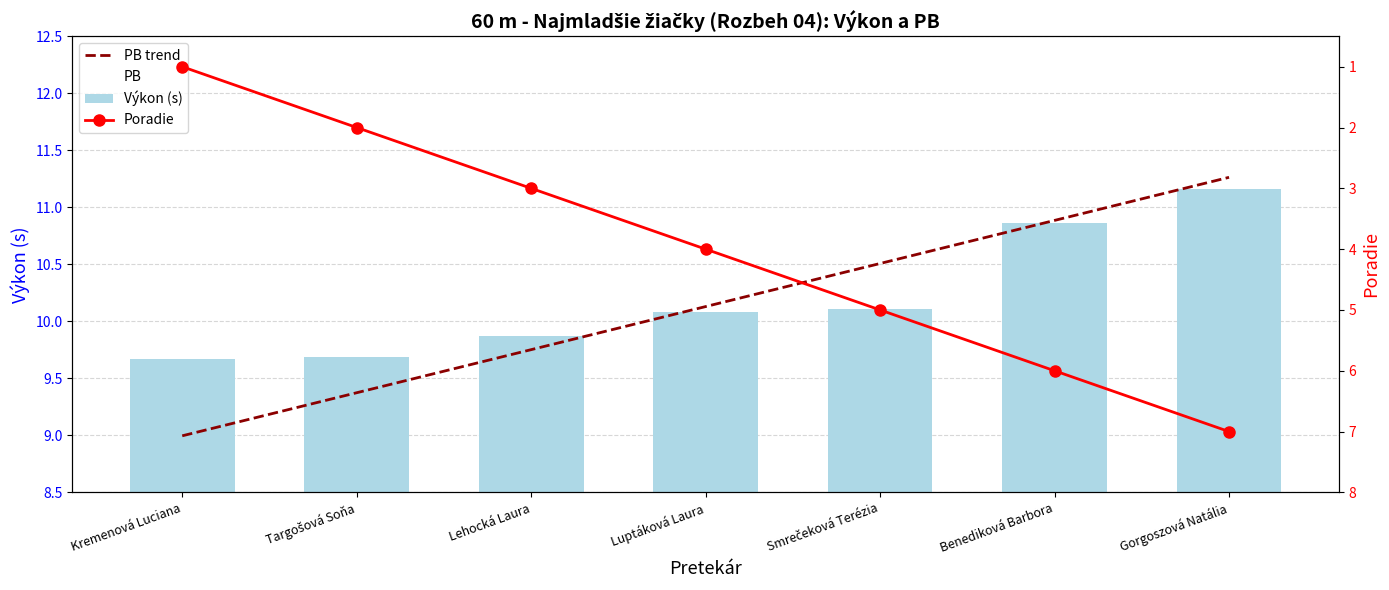

Which category has the lowest value in the PB trend series?

Kremenová Luciana